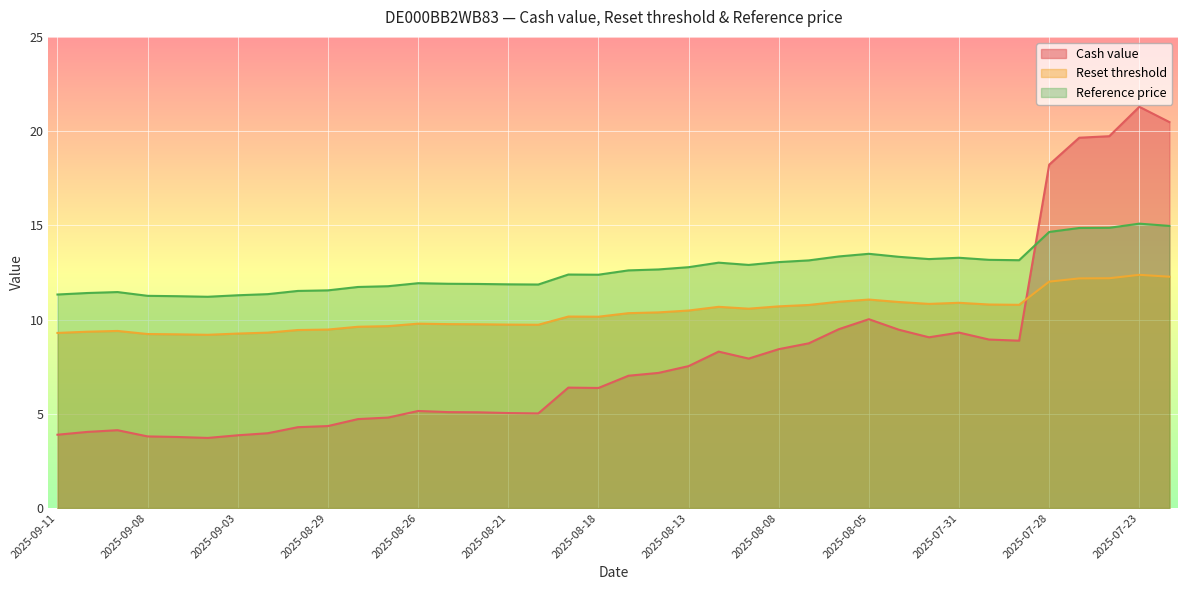

The value of Reference price at 2025-08-11 is 3.4. True or false?

False